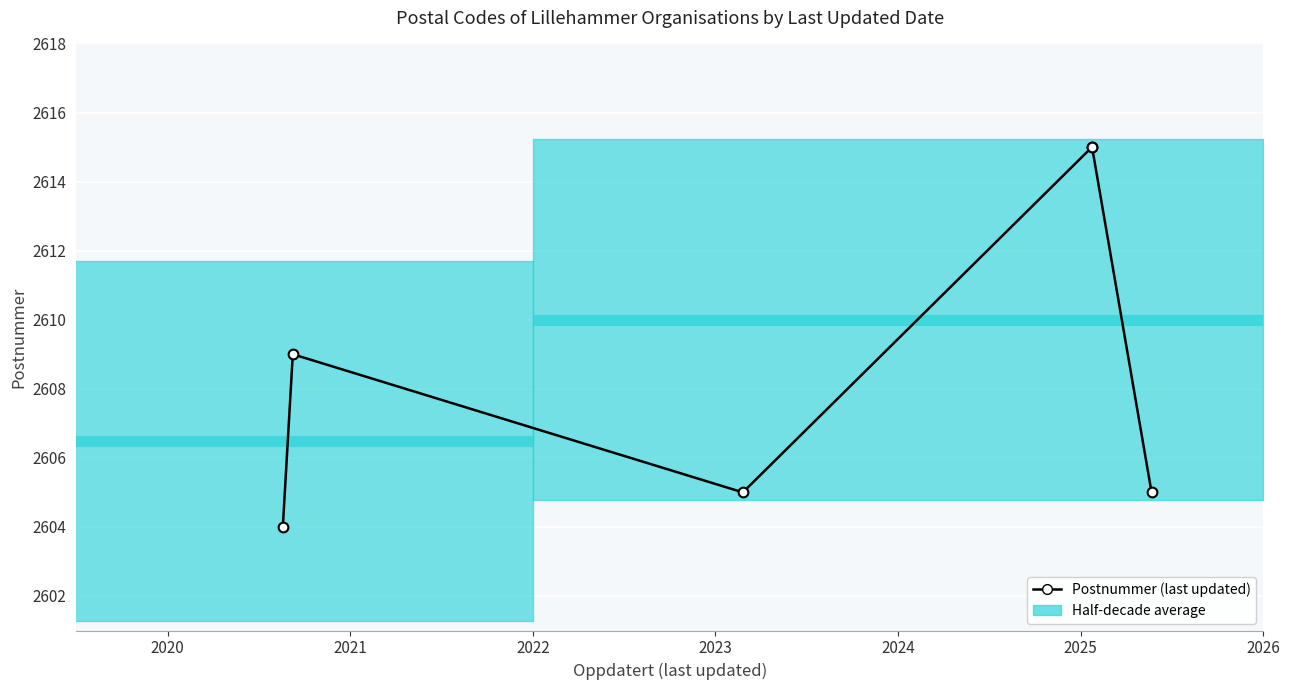

What is the maximum value shown in the chart?

2615